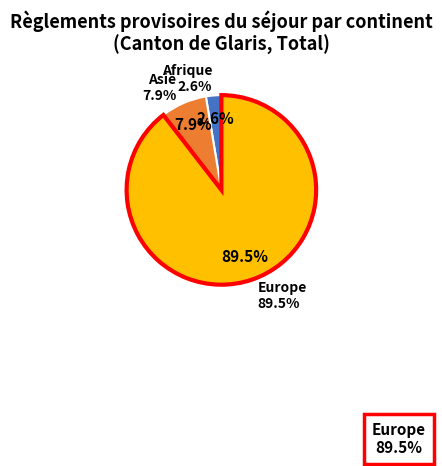

Is the sum of Amérique and Asie greater than half?

No